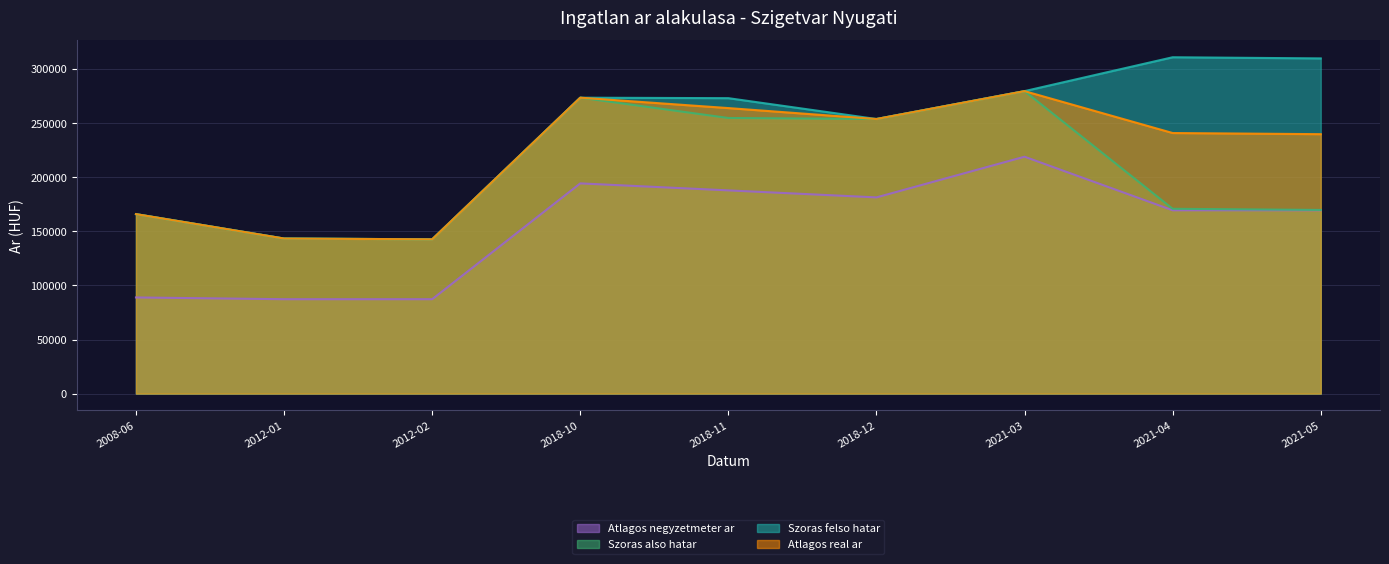

What is the spread (max minus min) of values at 2008-06?

77072